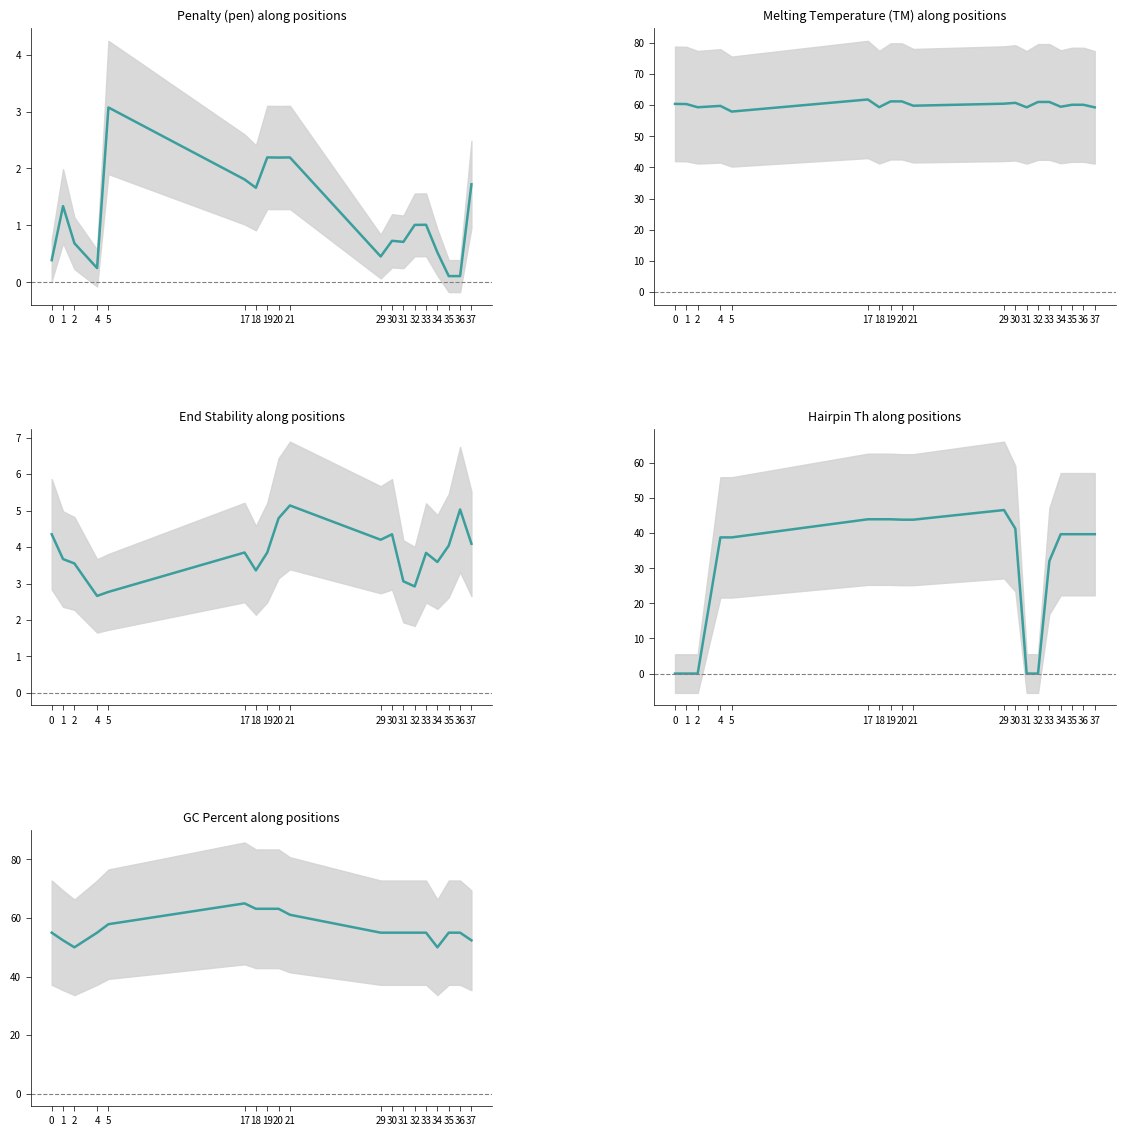

At which category is the sum across all series the highest?

17